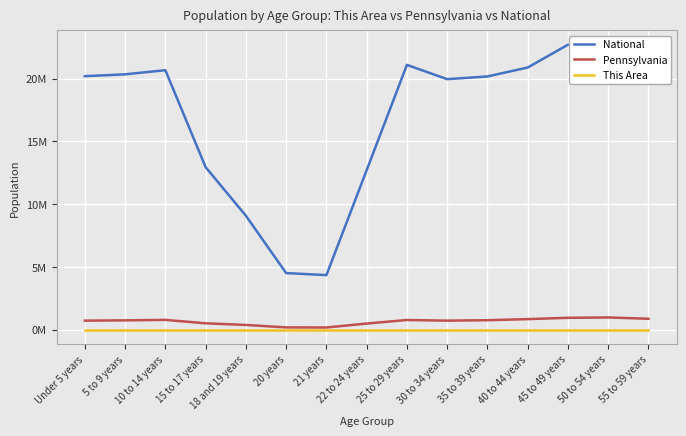

Which category has the lowest value in the Pennsylvania series?

21 years